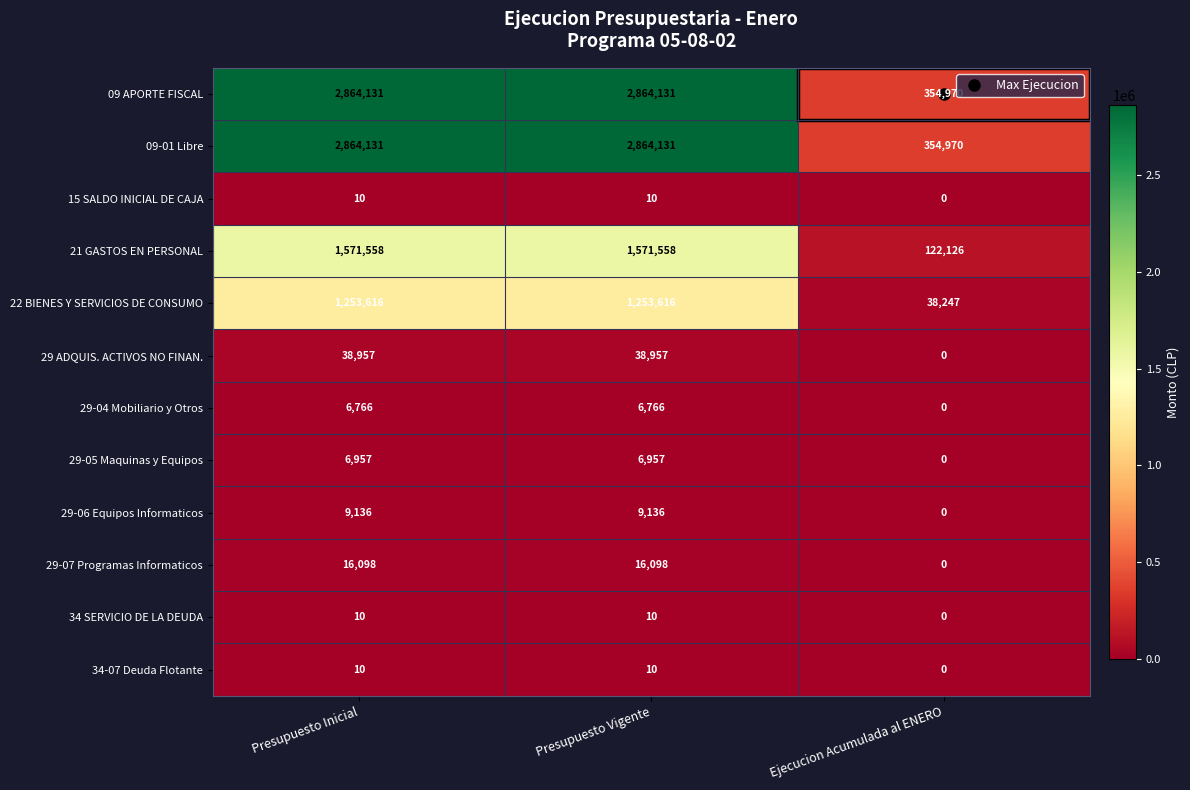

Is the value of 22 BIENES Y SERVICIOS DE CONSUMO at Presupuesto Vigente greater than the value of 09 APORTE FISCAL at Presupuesto Inicial?

No